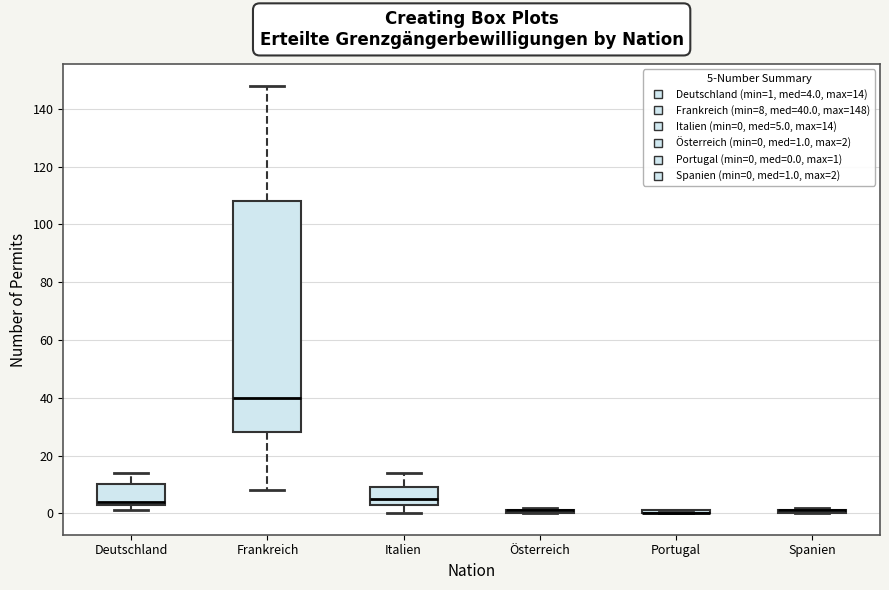

Where is the upper edge of the box for Portugal on the y-axis? The values are not printed on the chart, so give them approximately, as read against the axis.

2